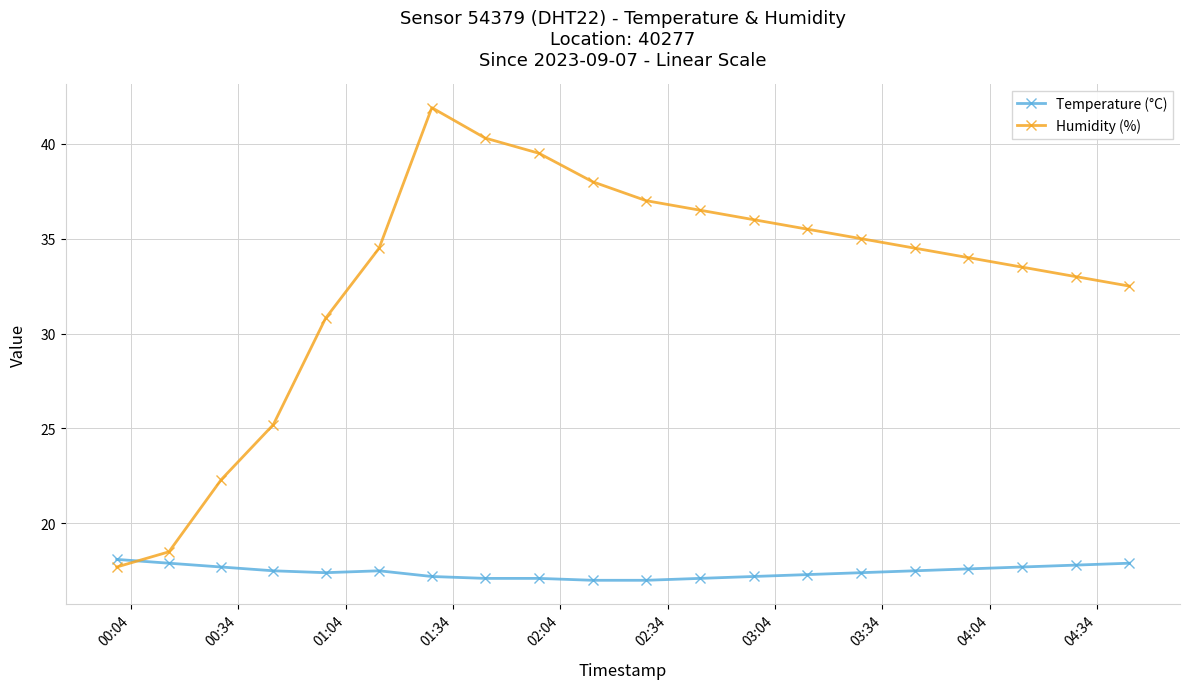

Which series has the largest total across all categories?

Humidity (%)